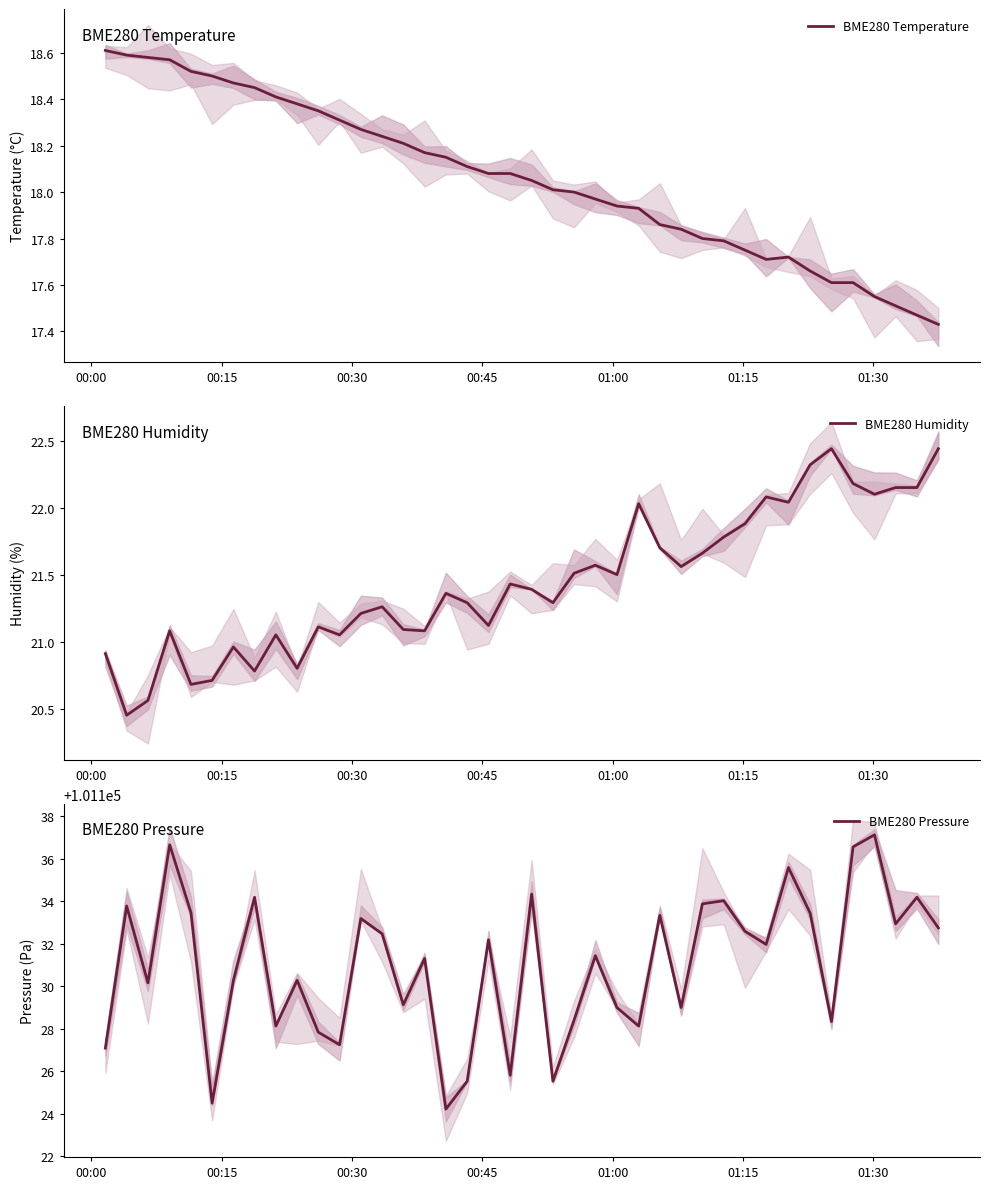

Rank the series by their maximum value, from lowest to highest.

BME280 Temperature, BME280 Humidity, BME280 Pressure